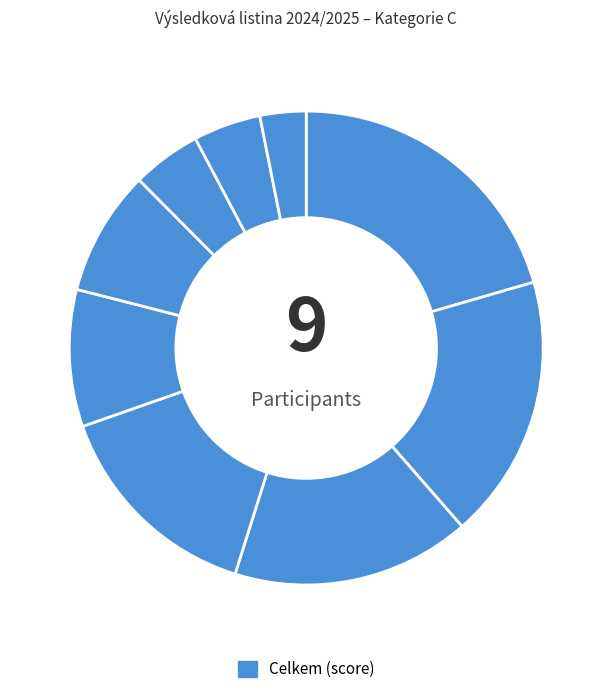

Does any single category account for the majority?

No